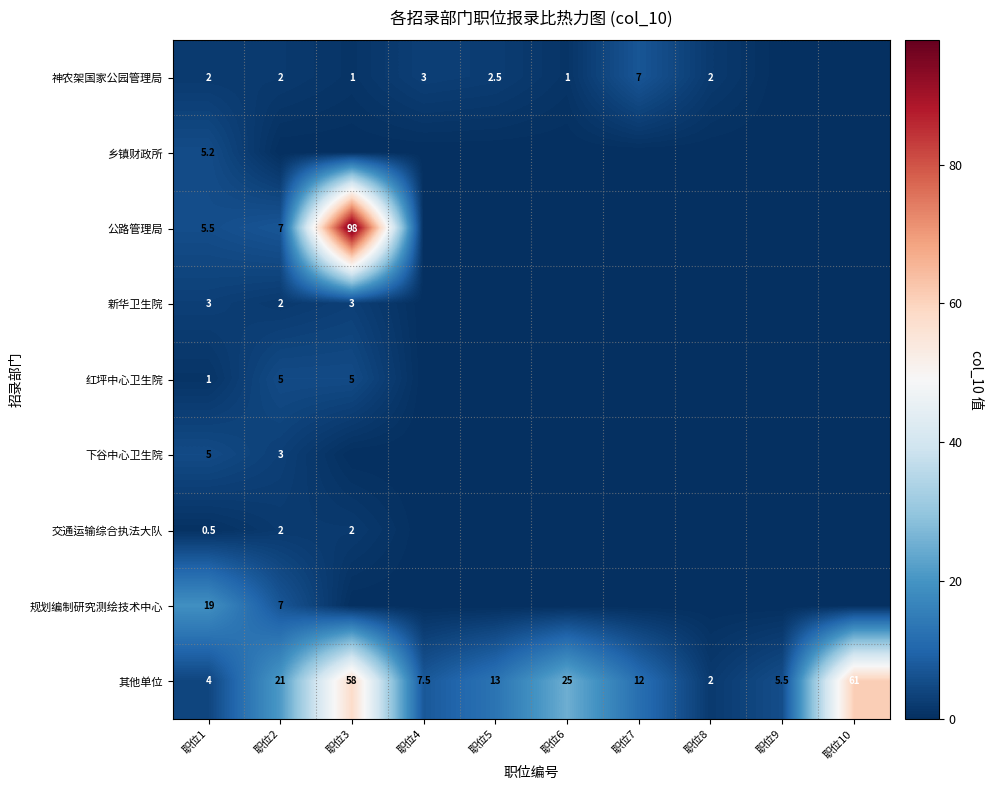

Where does the 其他单位 series first go above 13?

职位2